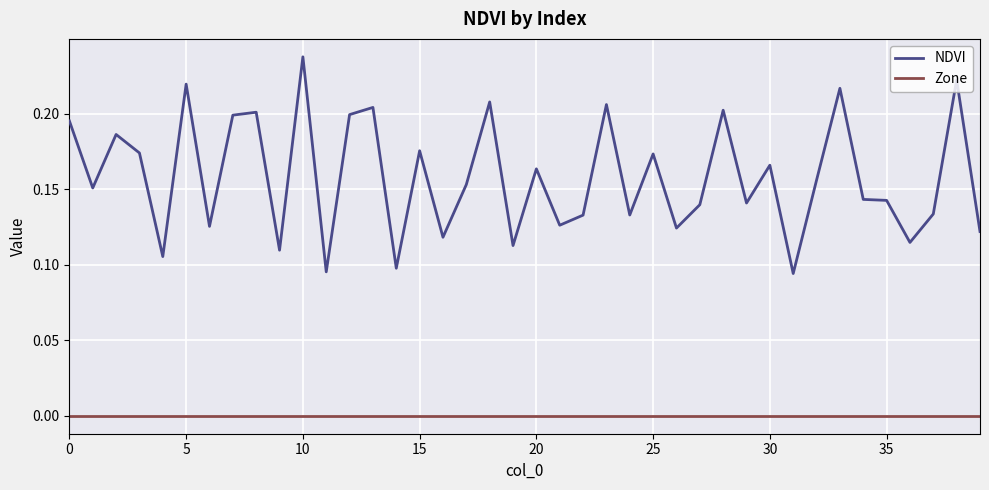

Rank the series by their maximum value, from lowest to highest.

Zone, NDVI